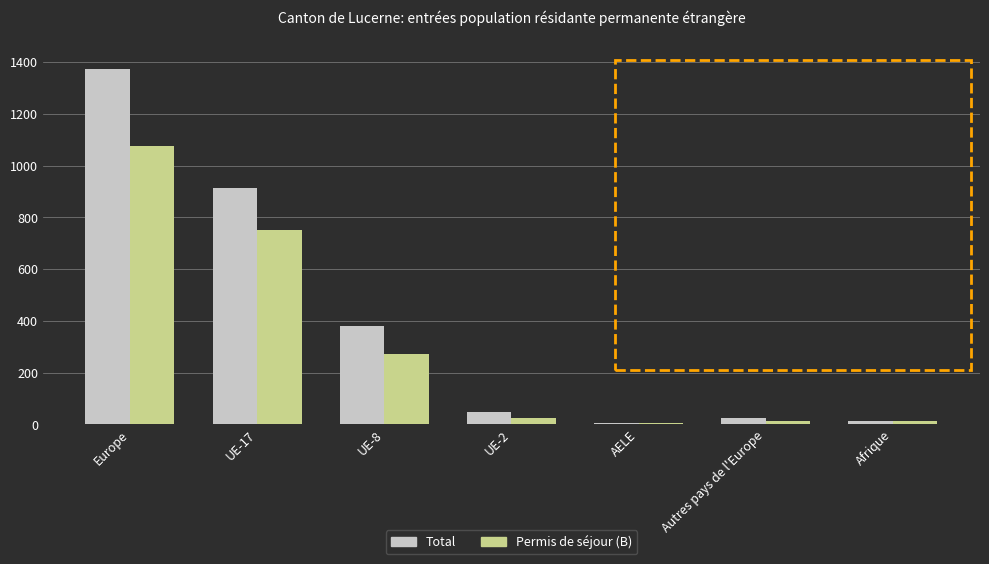

Which series has the widest spread of values?

Total